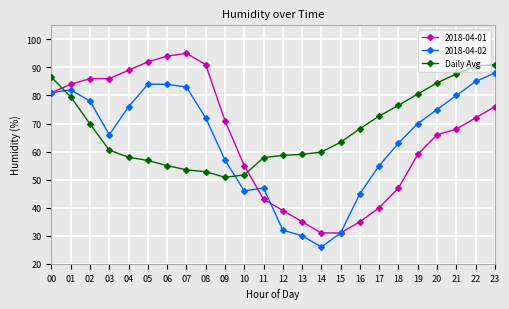

What is the difference between the highest and lowest values at 22?

18.5